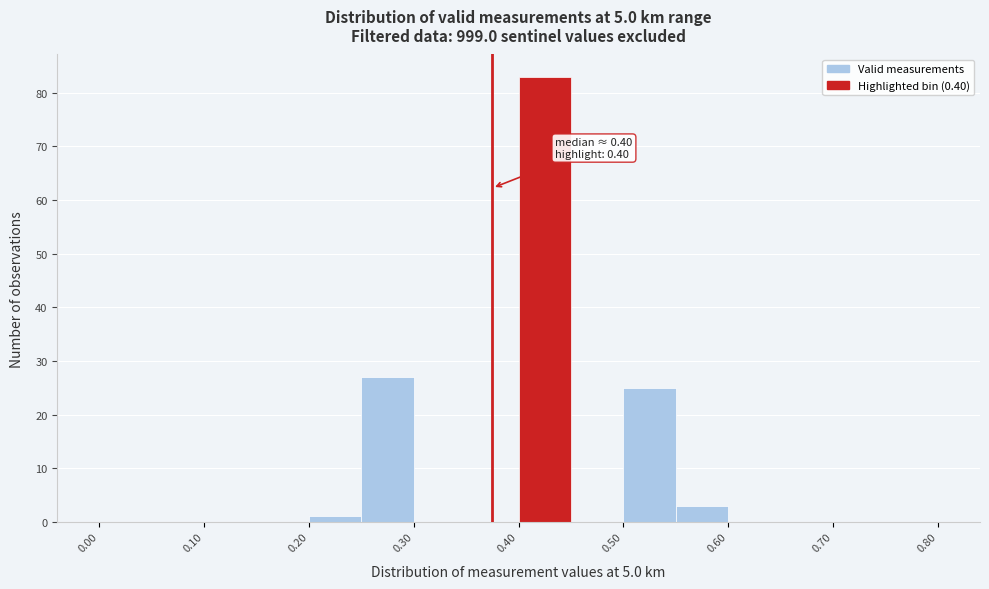

Over which range of the x-axis is the bar tallest?

0.40 to 0.45